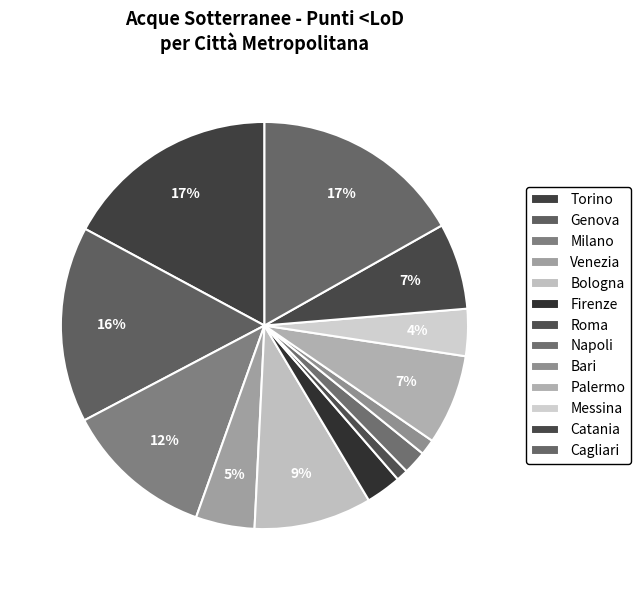

What is the ratio of the value at Torino to the value at Palermo?

2.4